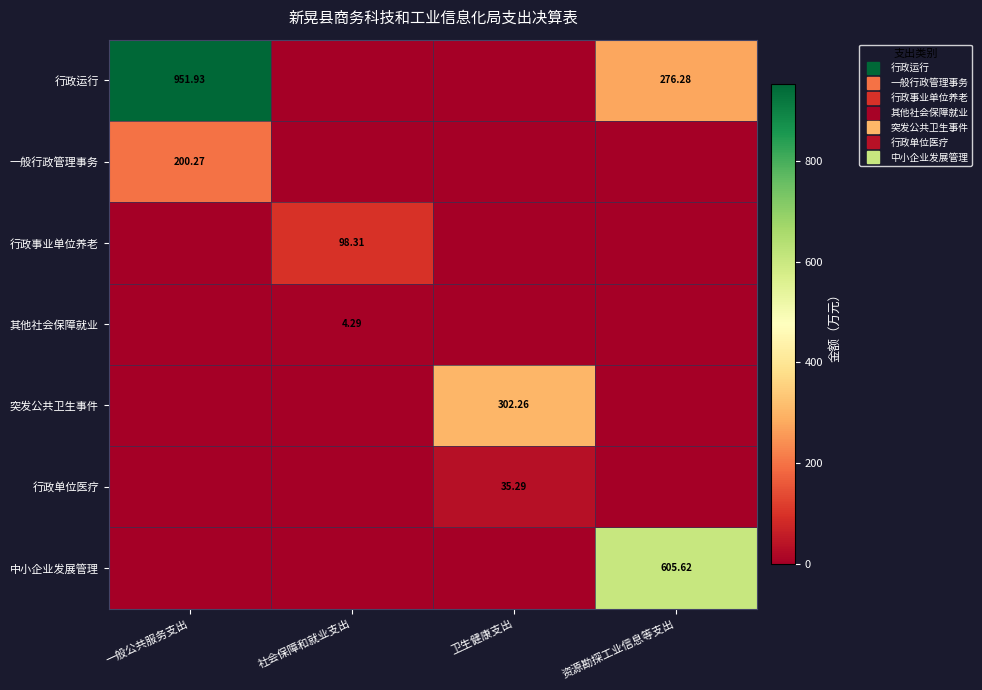

Between 卫生健康支出 and 资源勘探工业信息等支出, which is larger?

资源勘探工业信息等支出